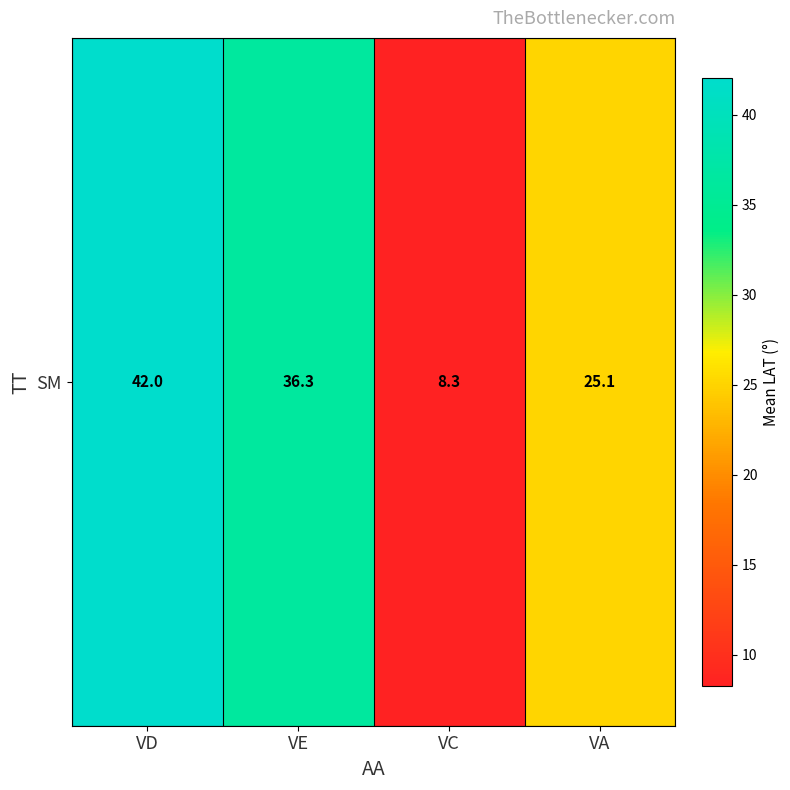

Rank the categories by value from highest to lowest.

VD, VE, VA, VC